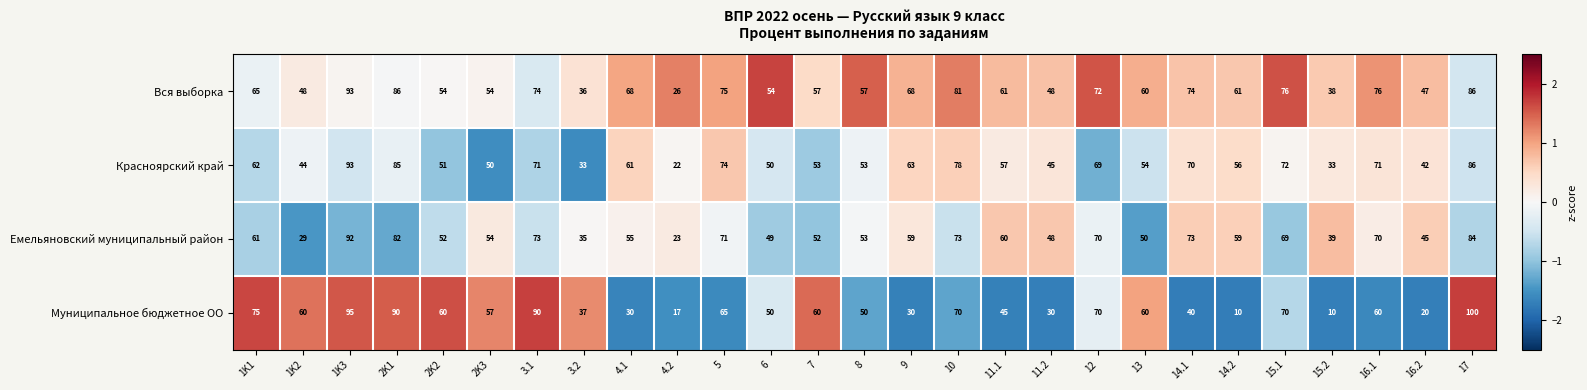

Read the Вся выборка value at 4.2, to the nearest 5.

25